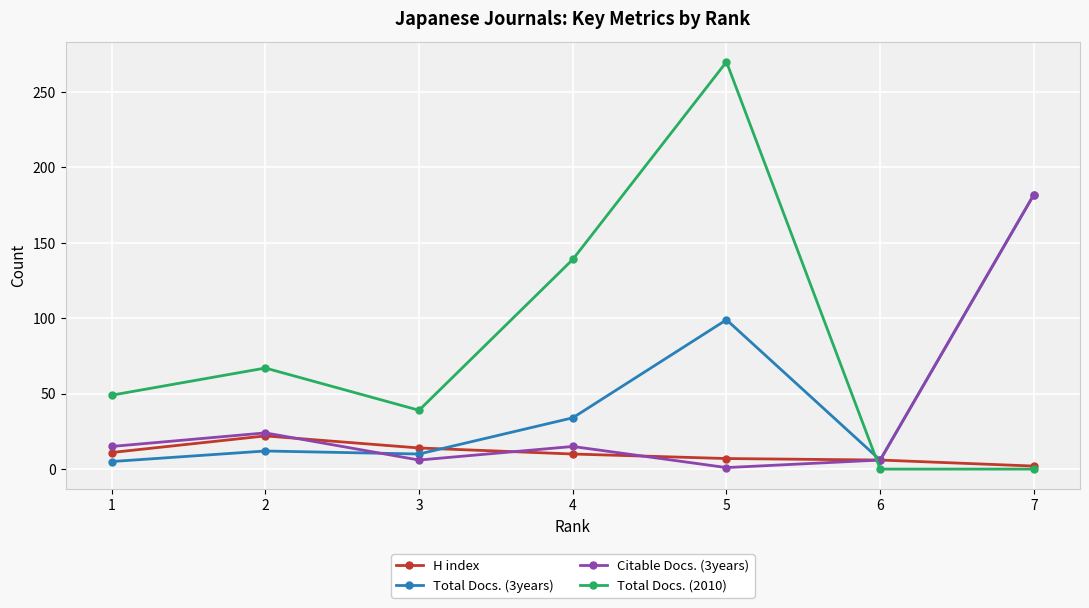

Is this an area chart (filled region under the line)?

No